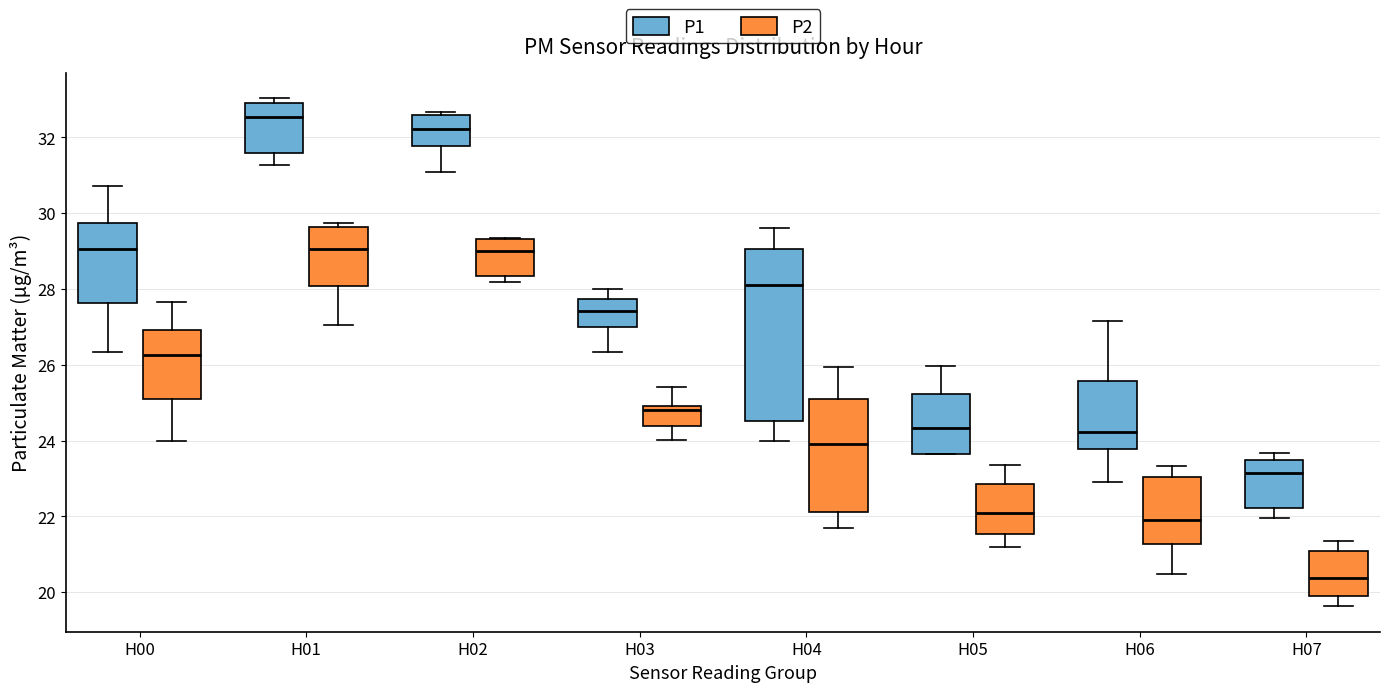

Reading left to right, read every box against the y-axis: the position of its median line, the range the box covers, and the ends of its whiskers. The values are not printed on the chart, so give them approximately, as read against the axis.

H00 (P1): median 29.0, box 27.6 to 29.8, whiskers 26.4 to 30.8
H00 (P2): median 26.2, box 25.2 to 27.0, whiskers 24.0 to 27.6
H01 (P1): median 32.6, box 31.6 to 33.0, whiskers 31.2 to 33.0 (just above the box's upper edge)
H01 (P2): median 29.0, box 28.0 to 29.6, whiskers 27.0 to 29.8
H02 (P1): median 32.2, box 31.8 to 32.6, whiskers 31.0 to 32.6 (just above the box's upper edge)
H02 (P2): median 29.0, box 28.4 to 29.4, whiskers 28.2 to 29.4
H03 (P1): median 27.4, box 27.0 to 27.8, whiskers 26.4 to 28.0
H03 (P2): median 24.8, box 24.4 to 25.0, whiskers 24.0 to 25.4
H04 (P1): median 28.2, box 24.6 to 29.0, whiskers 24.0 to 29.6
H04 (P2): median 24.0, box 22.2 to 25.2, whiskers 21.8 to 26.0
H05 (P1): median 24.4, box 23.6 to 25.2, whiskers 23.6 to 26.0
H05 (P2): median 22.2, box 21.6 to 22.8, whiskers 21.2 to 23.4
H06 (P1): median 24.2, box 23.8 to 25.6, whiskers 23.0 to 27.2
H06 (P2): median 22.0, box 21.2 to 23.0, whiskers 20.4 to 23.4
H07 (P1): median 23.2, box 22.2 to 23.4, whiskers 22.0 to 23.6
H07 (P2): median 20.4, box 20.0 to 21.2, whiskers 19.6 to 21.4